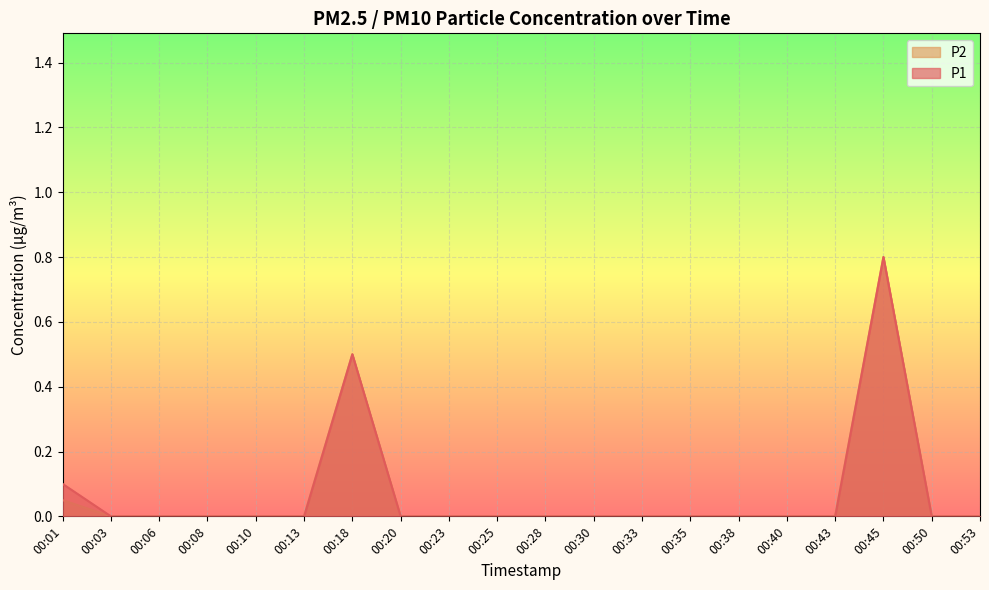

What is the difference between the second highest and second lowest values in the P2 series?

0.5